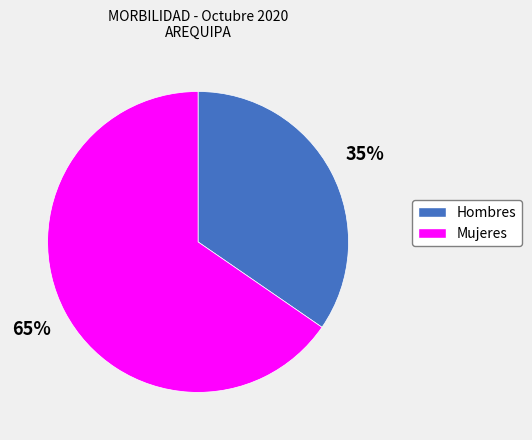

True or false: Hombres accounts for 35% of the total.

True